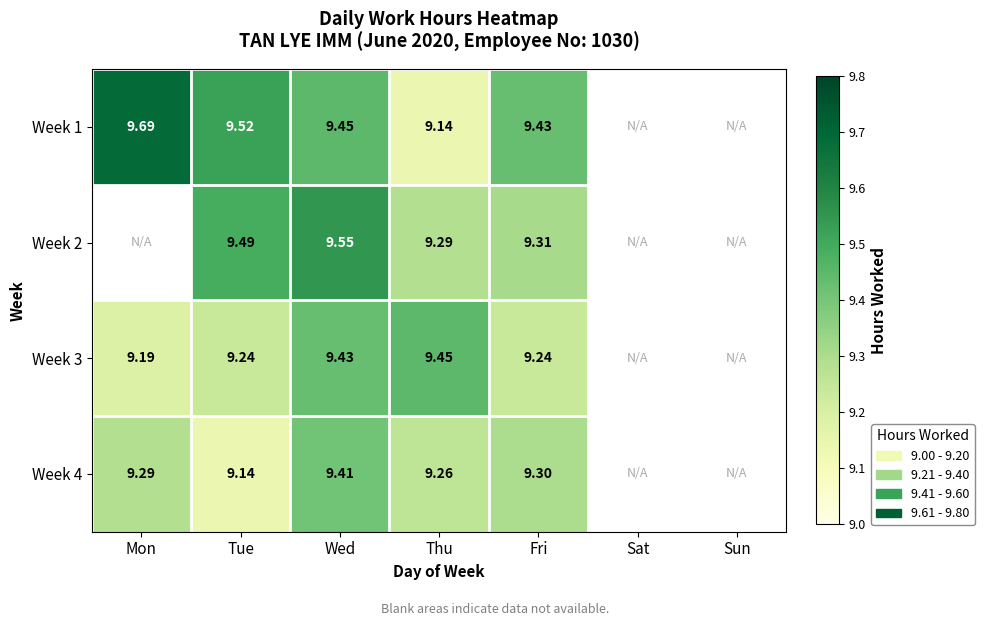

What is the total value across all series at Thu?

37.1